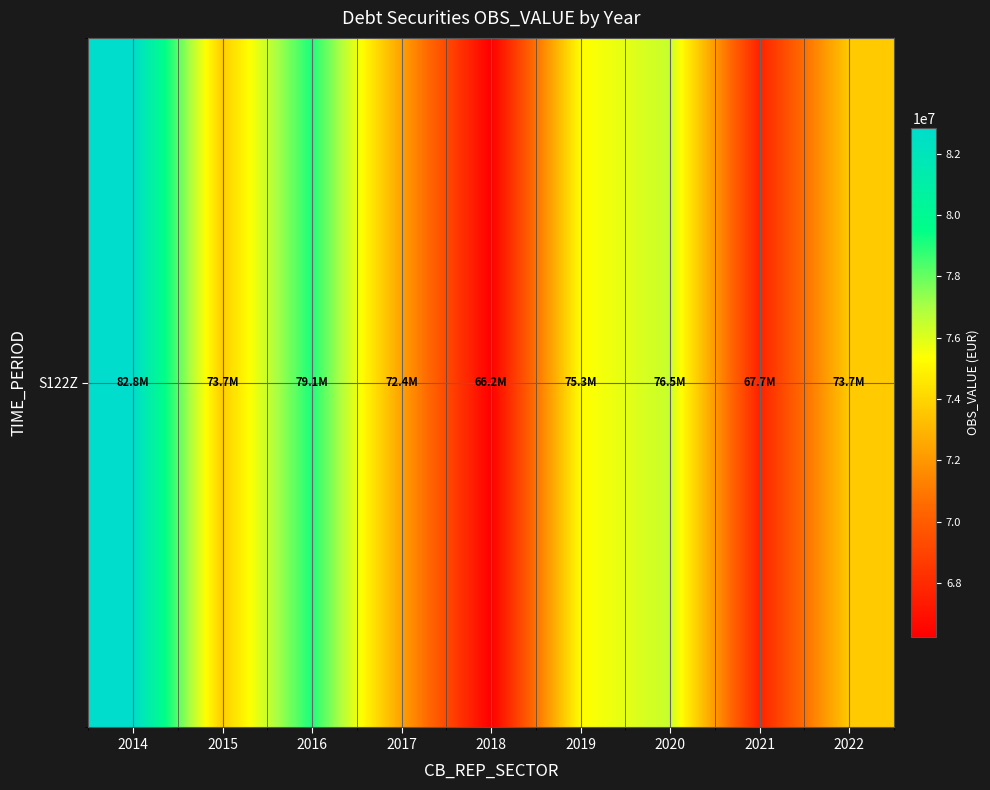

Between 2020 and 2016, which is larger?

2016